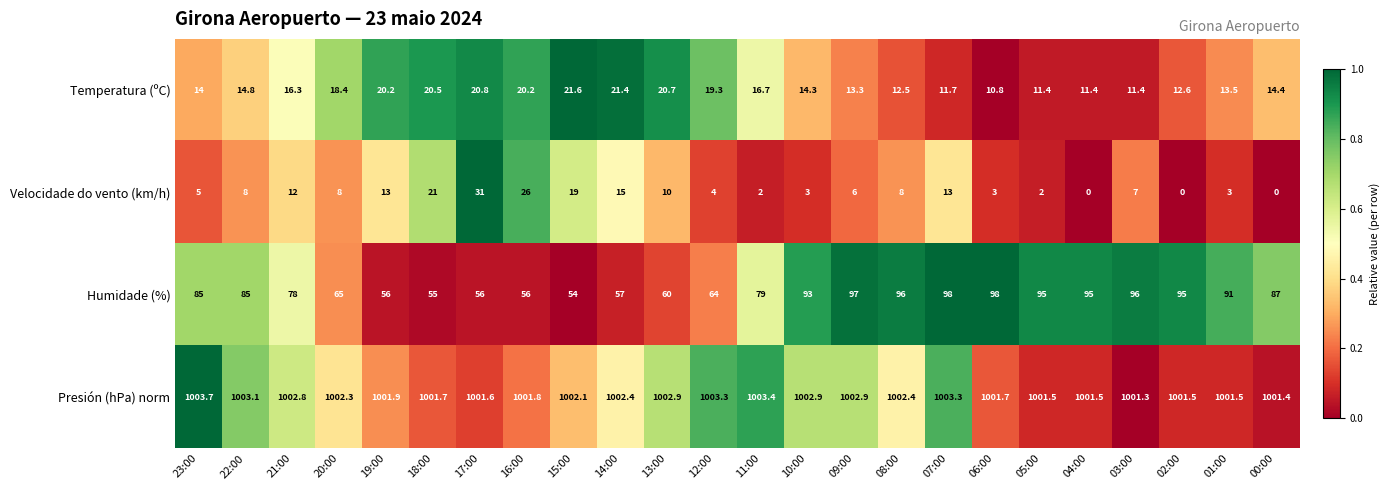

What is the highest value of the Presión (hPa) norm series?

1003.7